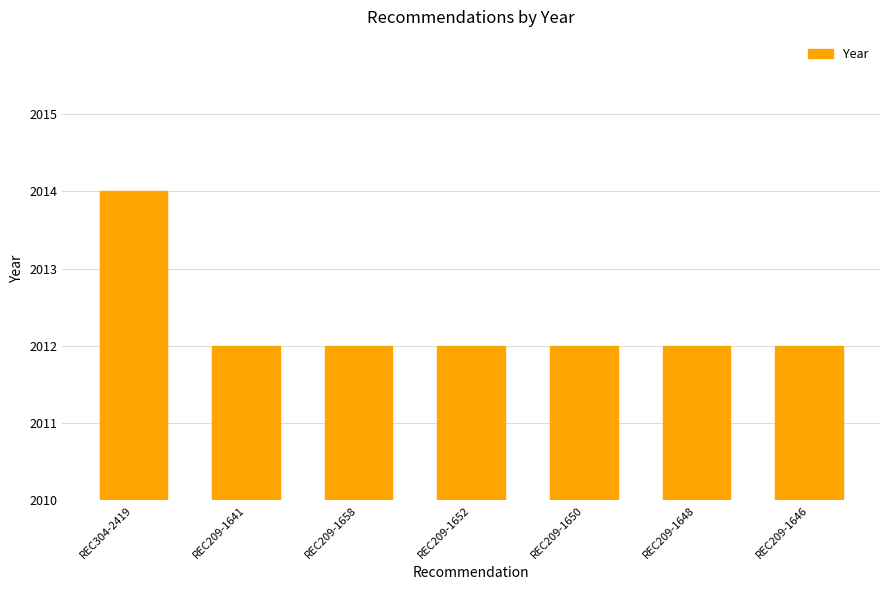

How many values are between 2012 and 2013?

6